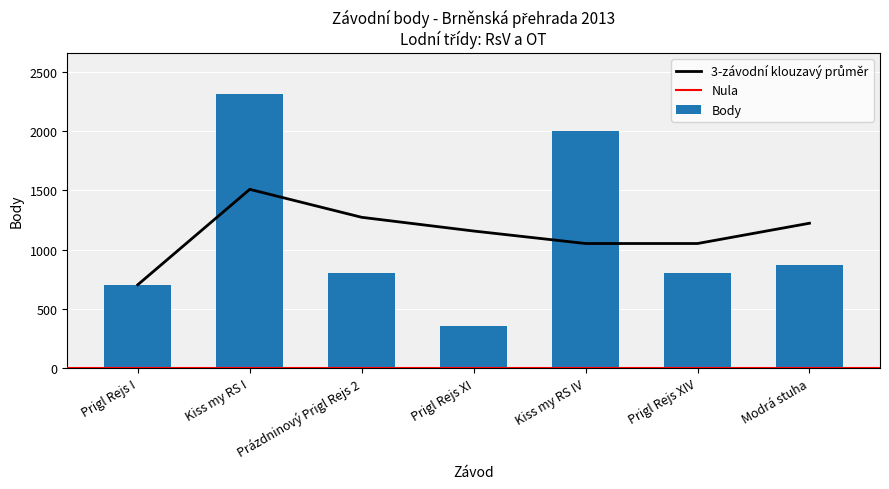

Reading right to left, what are all the values shown in this chart?

Modrá stuha=869	Prigl Rejs XIV=800	Kiss my RS IV=1996	Prigl Rejs XI=356	Prázdninový Prigl Rejs 2=800	Kiss my RS I=2312	Prigl Rejs I=703